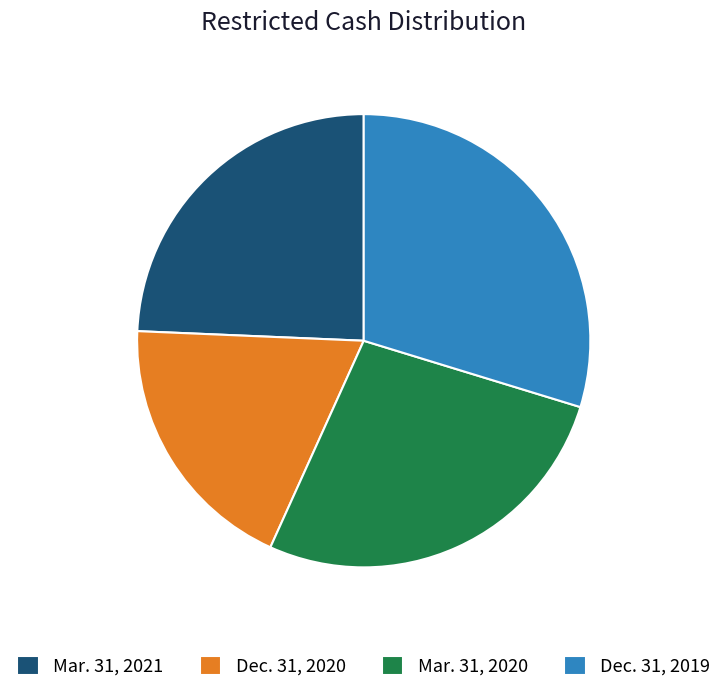

Combined, do Mar. 31, 2020 and Dec. 31, 2020 account for over 50%?

No